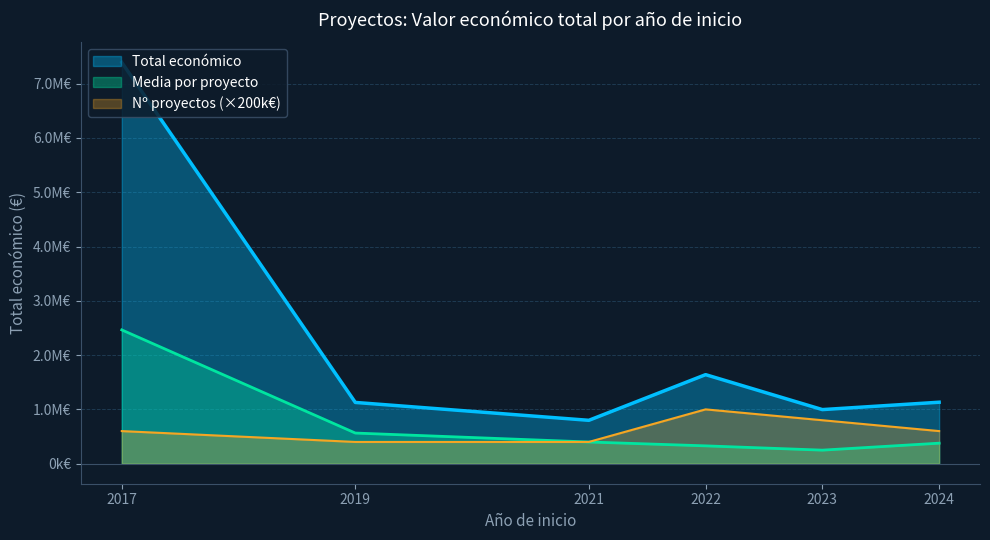

What are all the series names shown in the legend?

Total económico, Media por proyecto, Nº proyectos (×200k€)